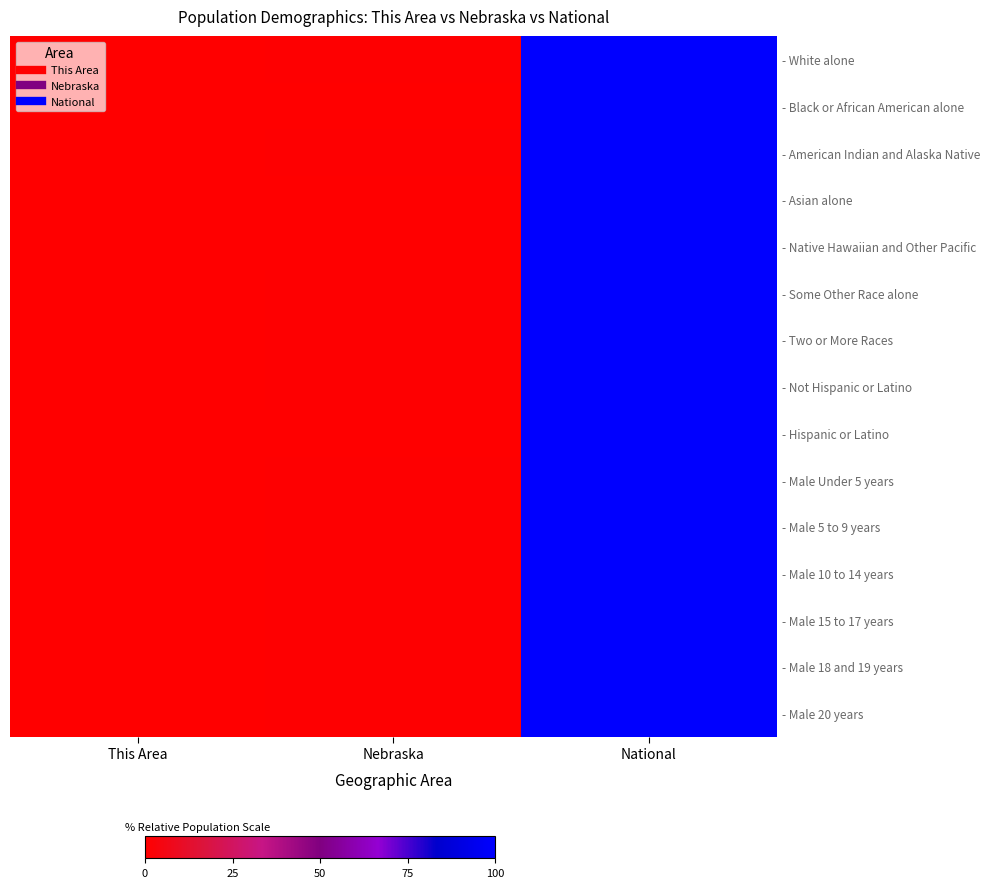

At which category is the sum across all series the highest?

National